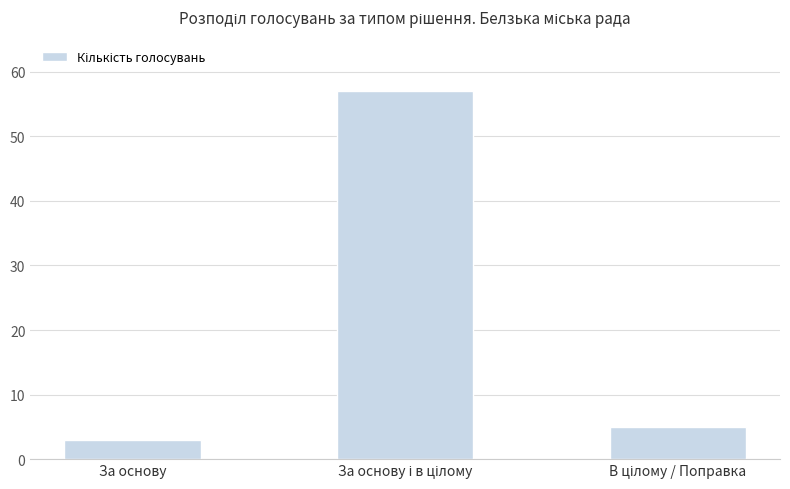

Reading left to right, transcribe all the data shown in this chart.

3	57	5